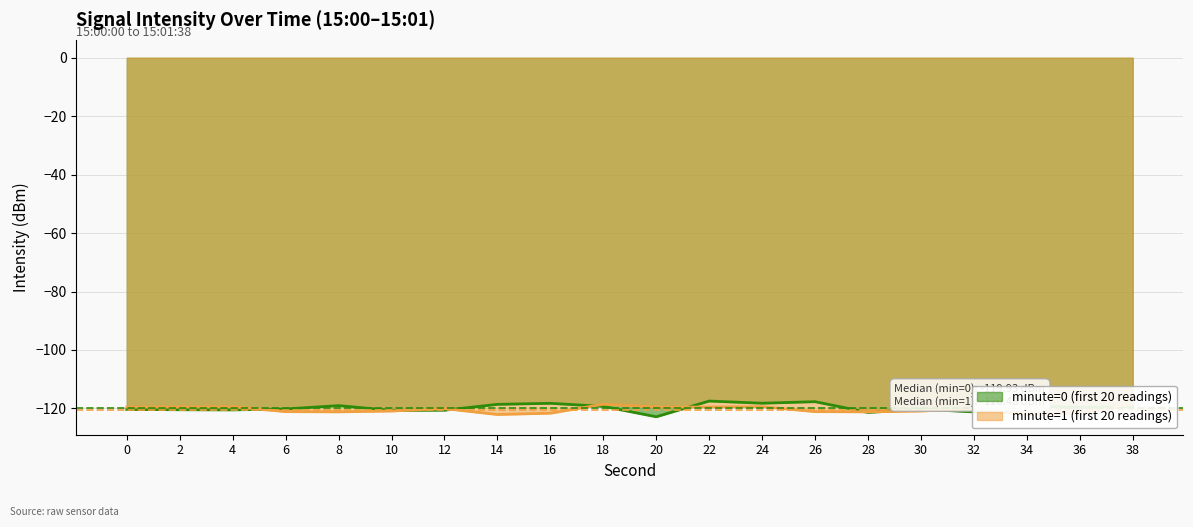

What is the maximum value for minute=0 (first 20 readings)?

-117.5